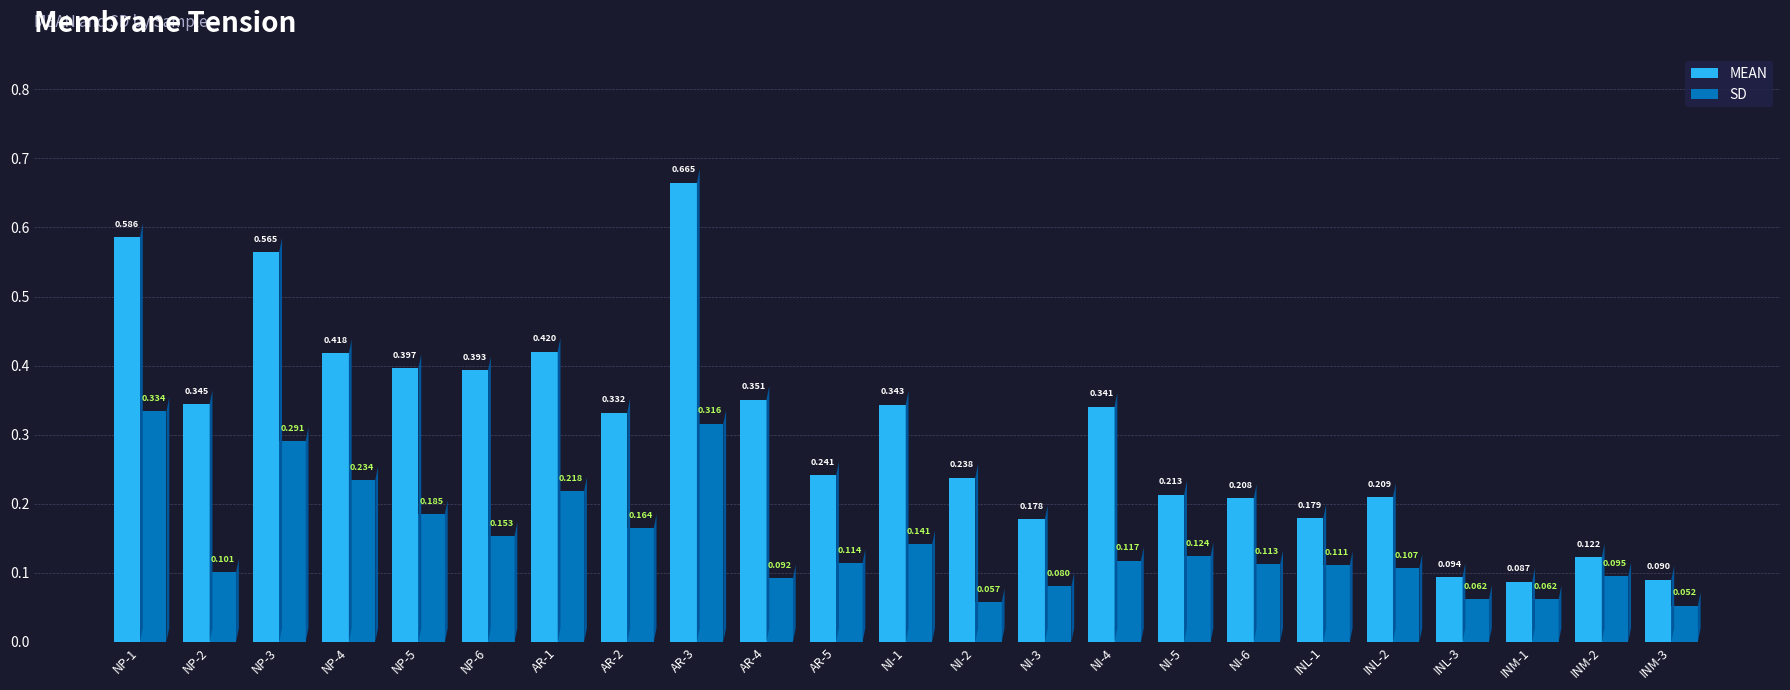

The MEAN series shows 0.0 at INM-1. True or false?

False